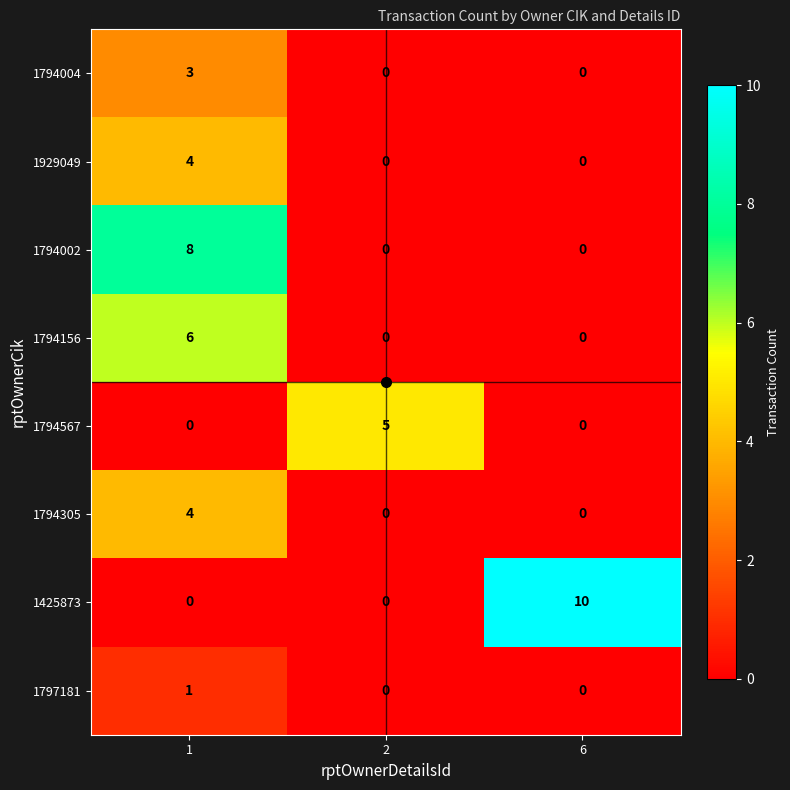

What is the maximum value for 1794002?

8